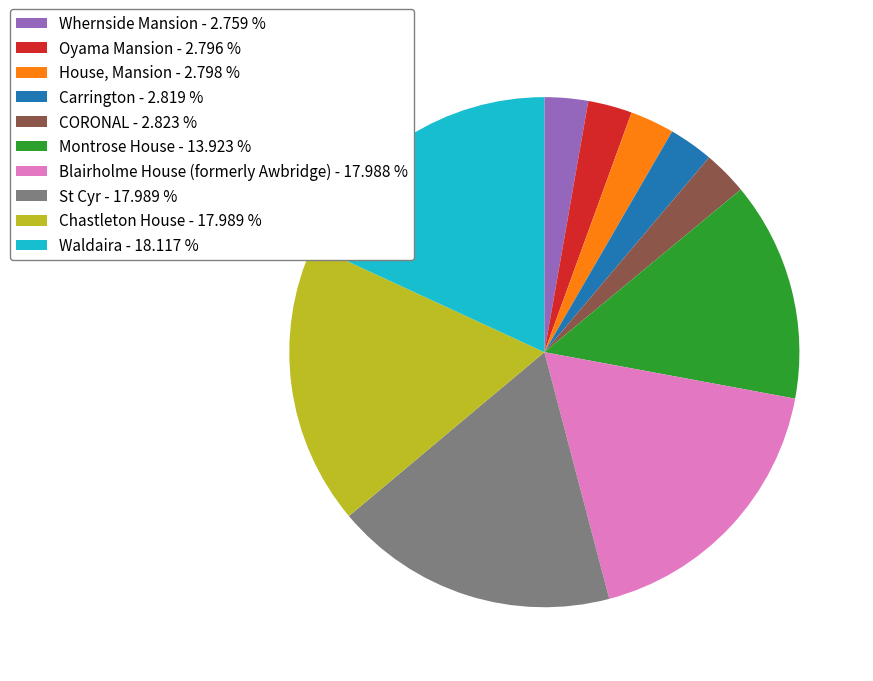

True or false: Chastleton House accounts for 6% of the total.

False